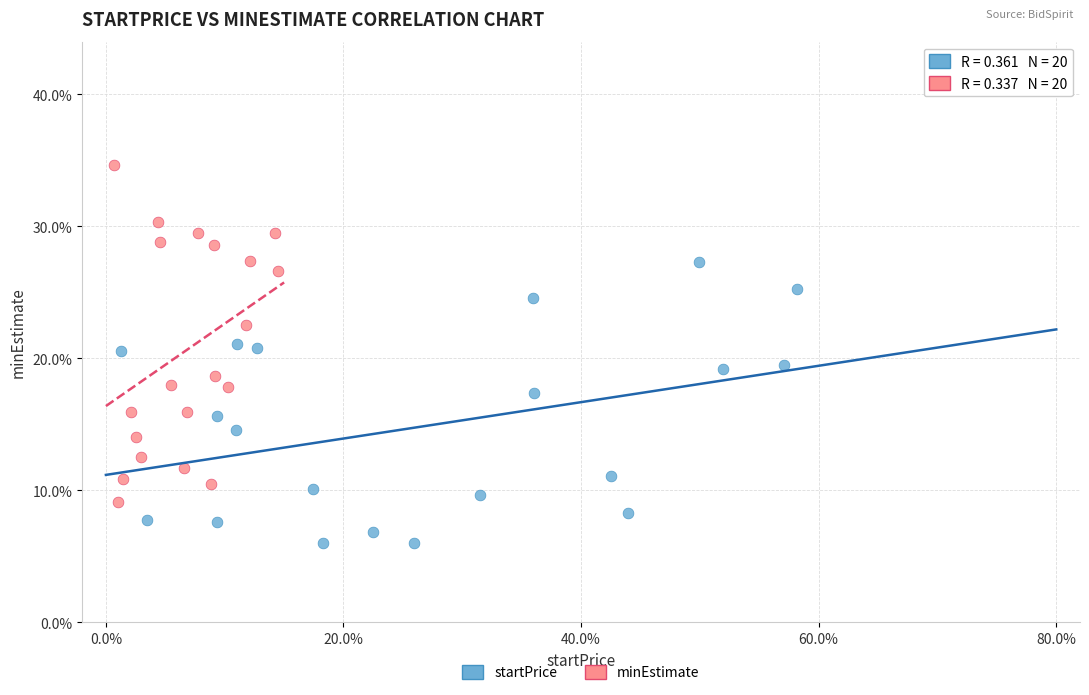

What are all the series names shown in the legend?

startPrice, minEstimate